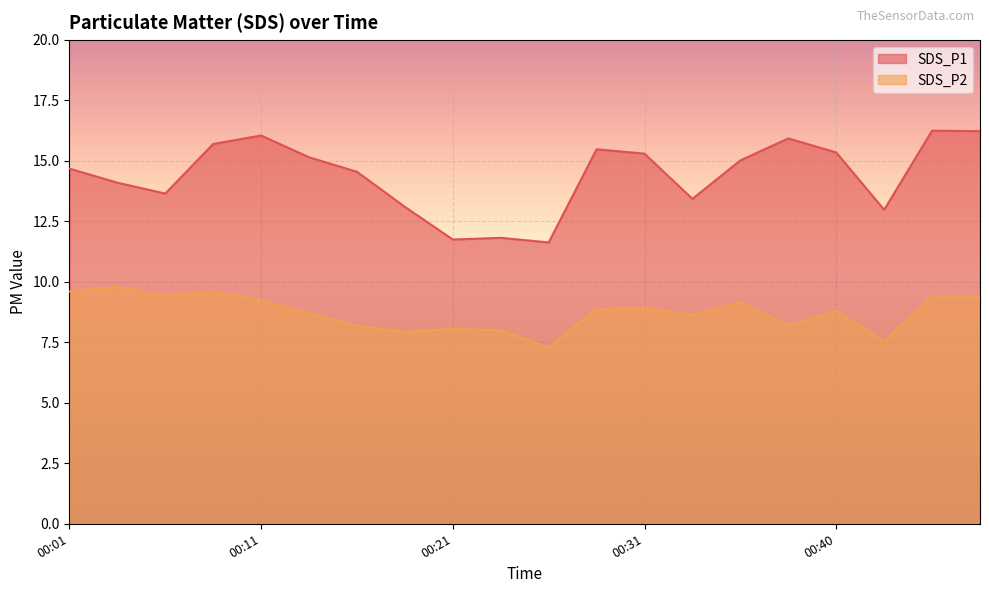

What is the difference between the SDS_P1 values at 00:18 and 00:33?

0.3